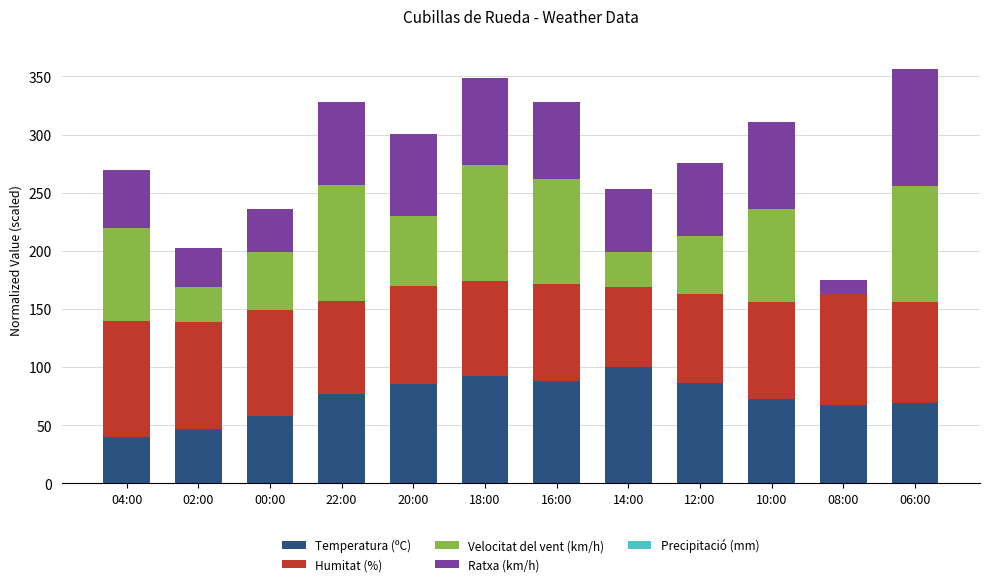

Is it true that Temperatura (ºC) equals 39.7 at 04:00?

True